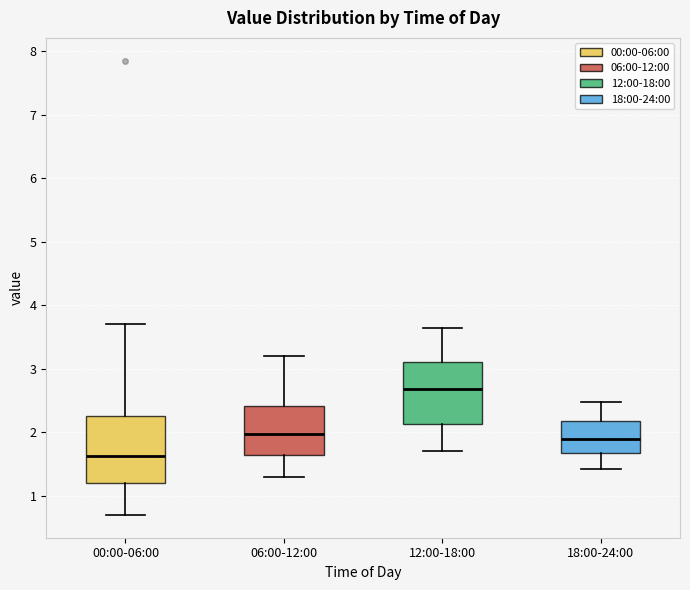

Which box's median line is the lowest?

00:00-06:00